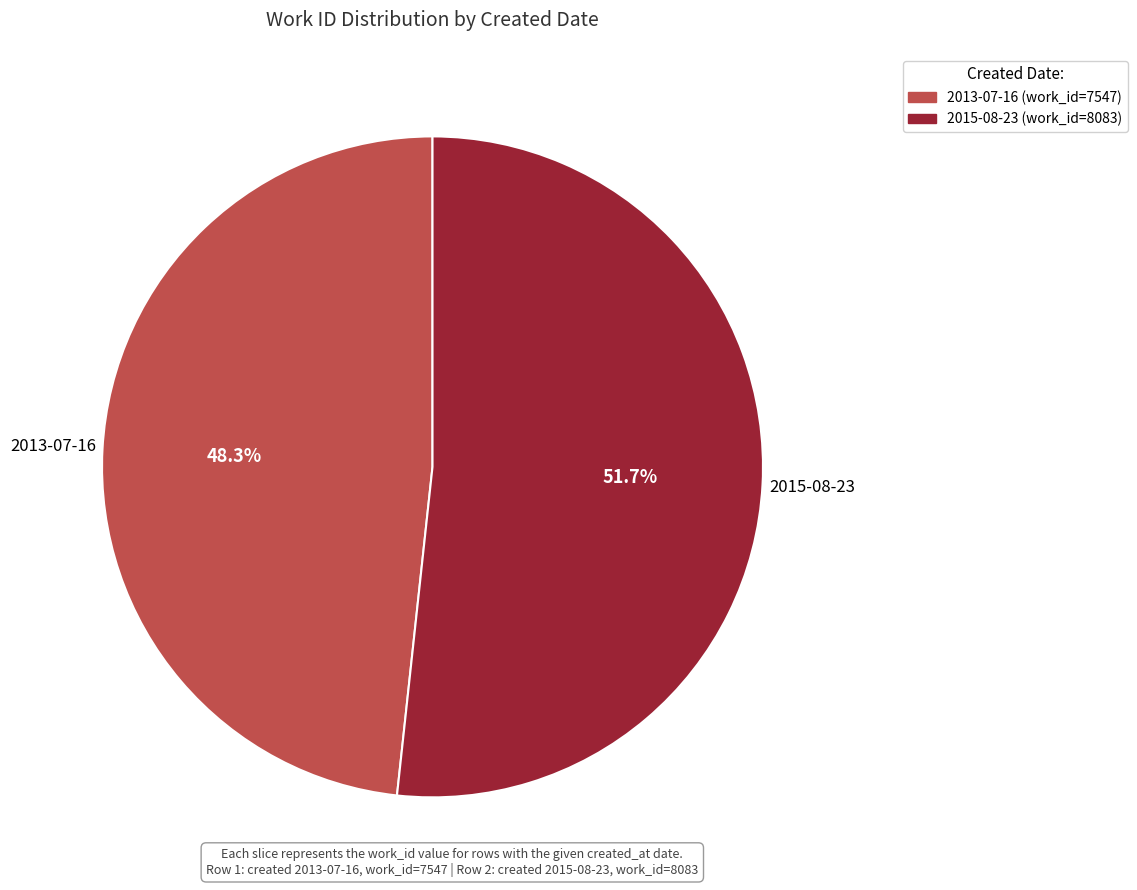

To the nearest percent, what percentage of the pie is 2015-08-23?

52%